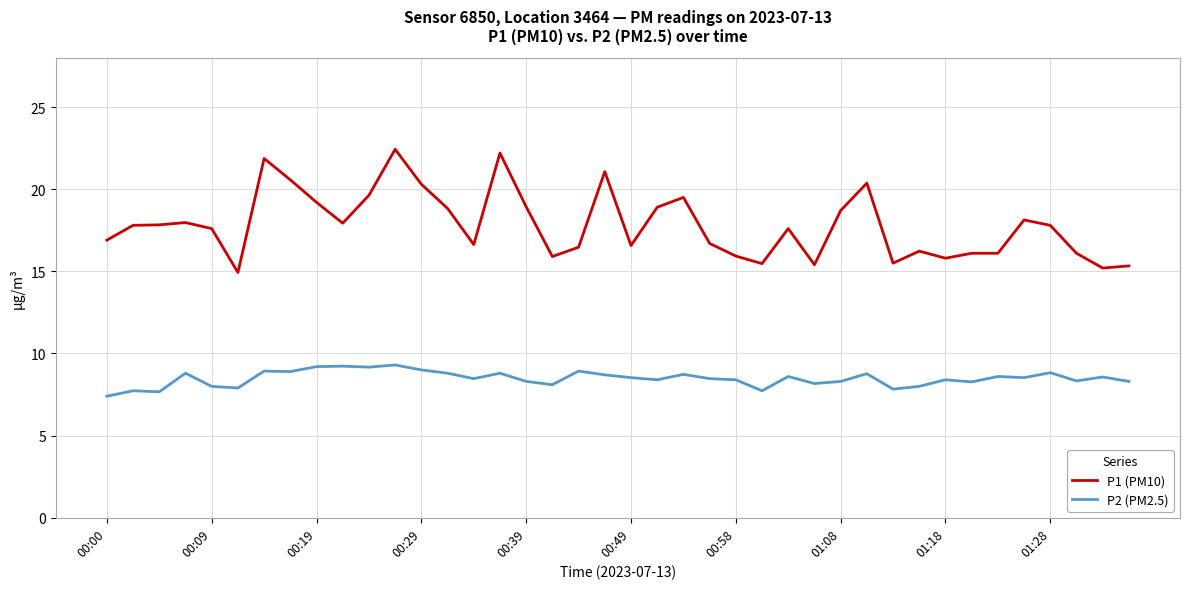

Which series has the largest range (max minus min)?

P1 (PM10)